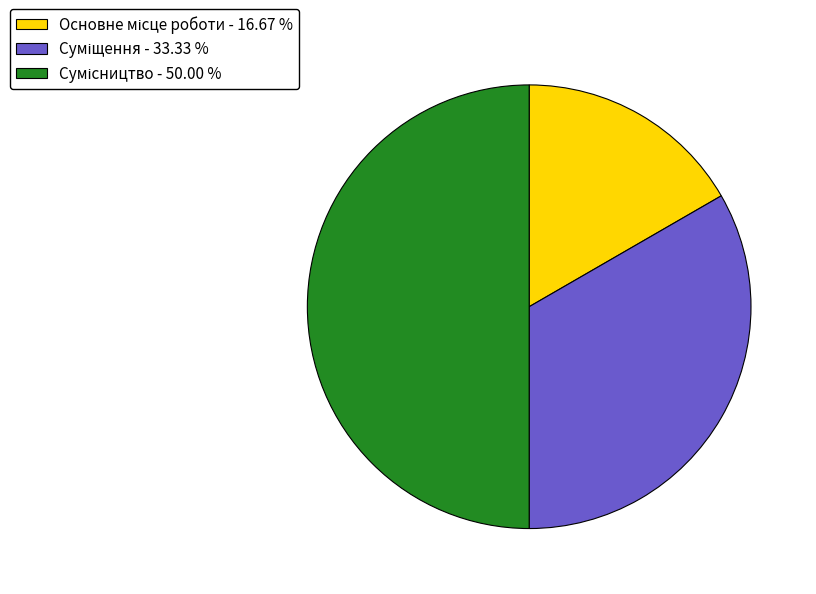

Count the number of slices in the pie.

3